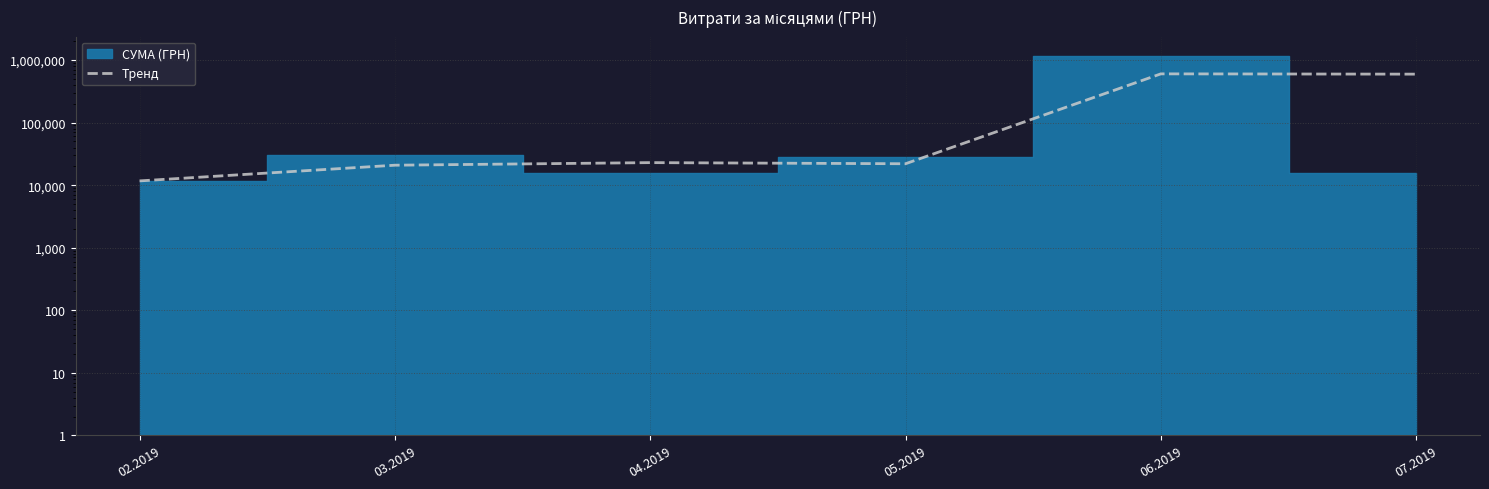

Reading left to right, list all the values displayed in this chart.

02.2019=11704.0	03.2019=20851.6	04.2019=22933.1	05.2019=22001.2	06.2019=601738.5	07.2019=595596.1